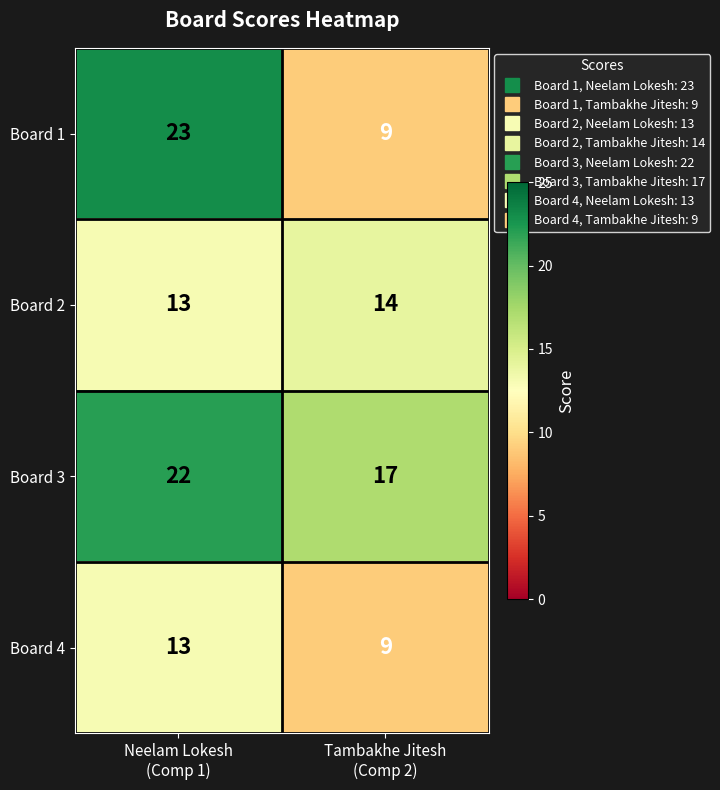

What is the sum of all Board 1 values?

32